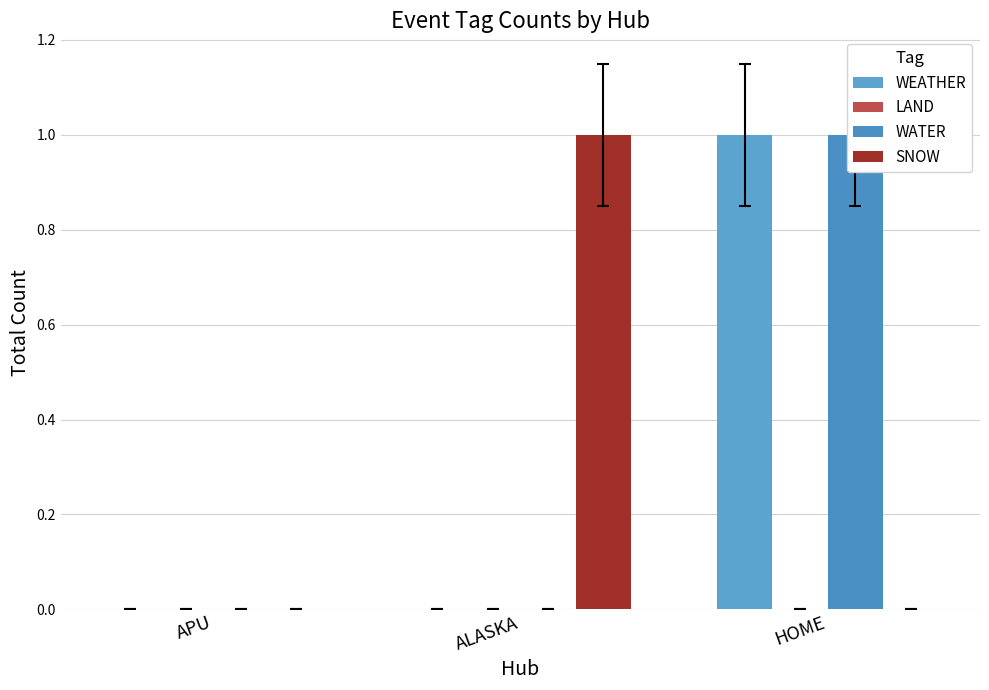

Reading left to right, transcribe all the data shown in this chart.

WEATHER: APU=0	ALASKA=0	HOME=1
LAND: APU=0	ALASKA=0	HOME=0
WATER: APU=0	ALASKA=0	HOME=1
SNOW: APU=0	ALASKA=1	HOME=0